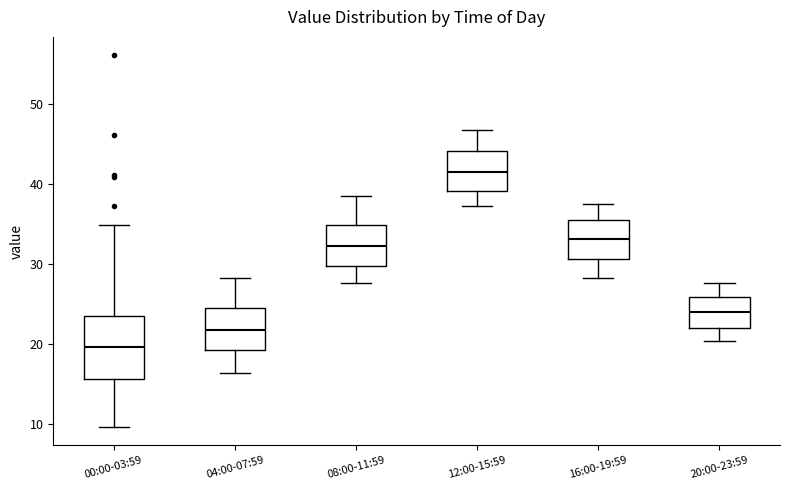

Reading left to right, read every box against the y-axis: the position of its median line, the range the box covers, and the ends of its whiskers. The values are not printed on the chart, so give them approximately, as read against the axis.

00:00-03:59: median 20, box 16 to 24, whiskers 10 to 35
04:00-07:59: median 22, box 19 to 25, whiskers 16 to 28
08:00-11:59: median 32, box 30 to 35, whiskers 28 to 39
12:00-15:59: median 41, box 39 to 44, whiskers 37 to 47
16:00-19:59: median 33, box 31 to 35, whiskers 28 to 38
20:00-23:59: median 24, box 22 to 26, whiskers 20 to 28